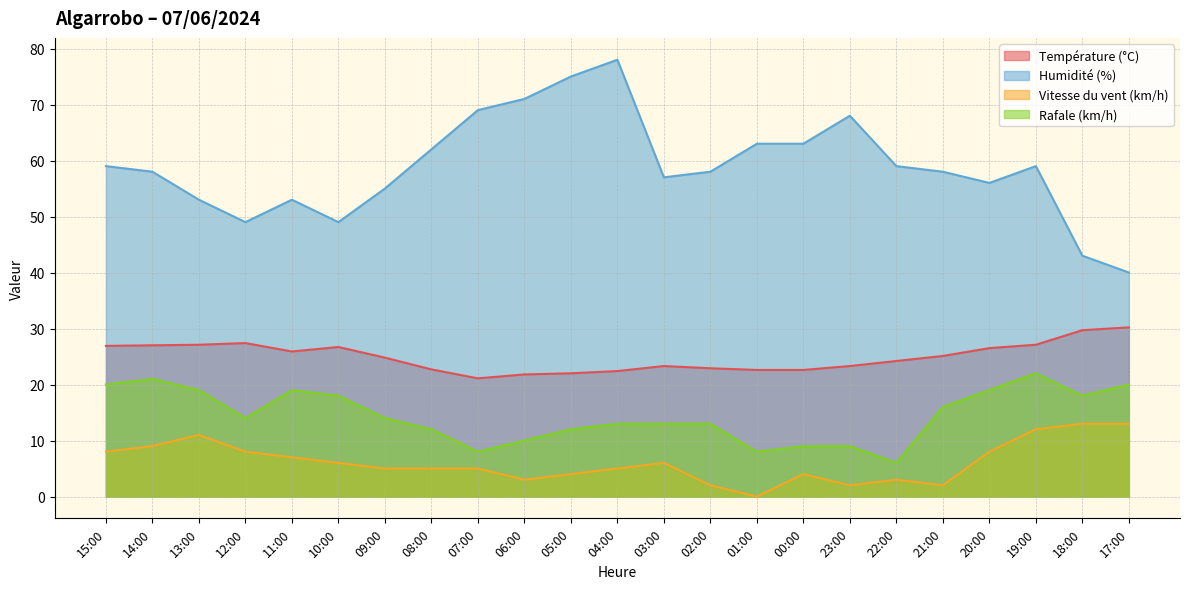

What position from the left is 08:00?

8